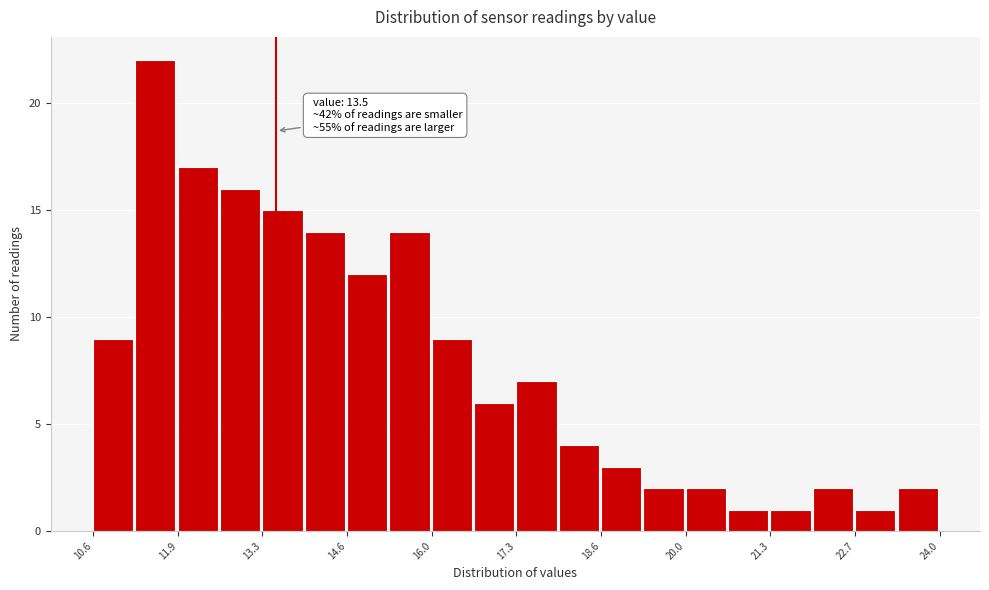

Read against the x-axis, roughly where is the centre of the tallest bar?

11.6